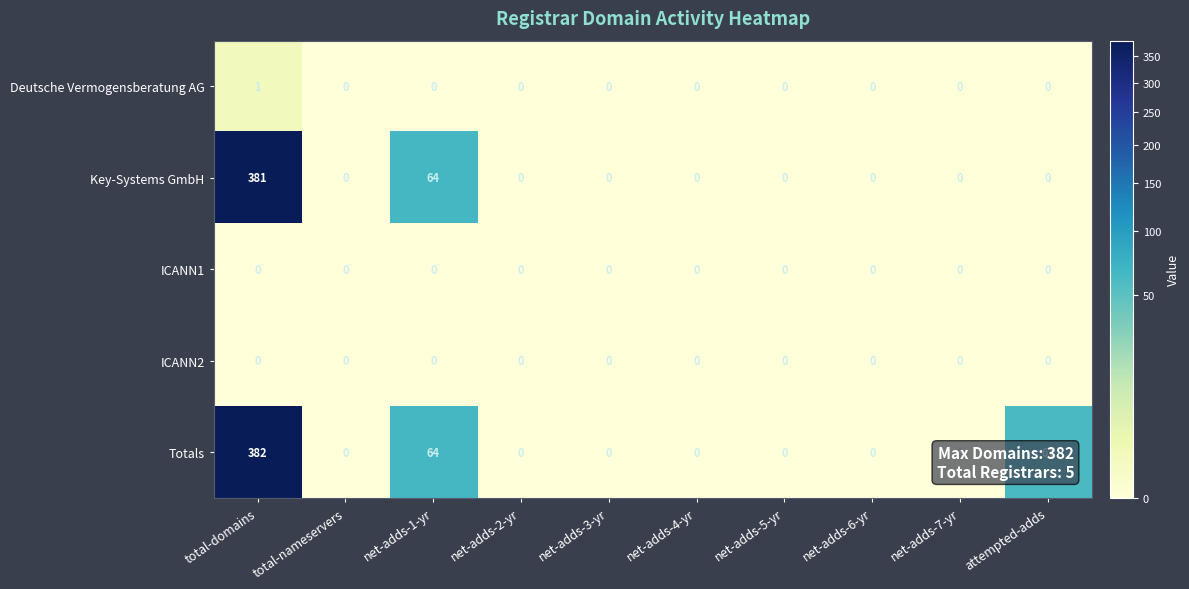

True or false: Key-Systems GmbH has a value of 381 at total-domains.

True